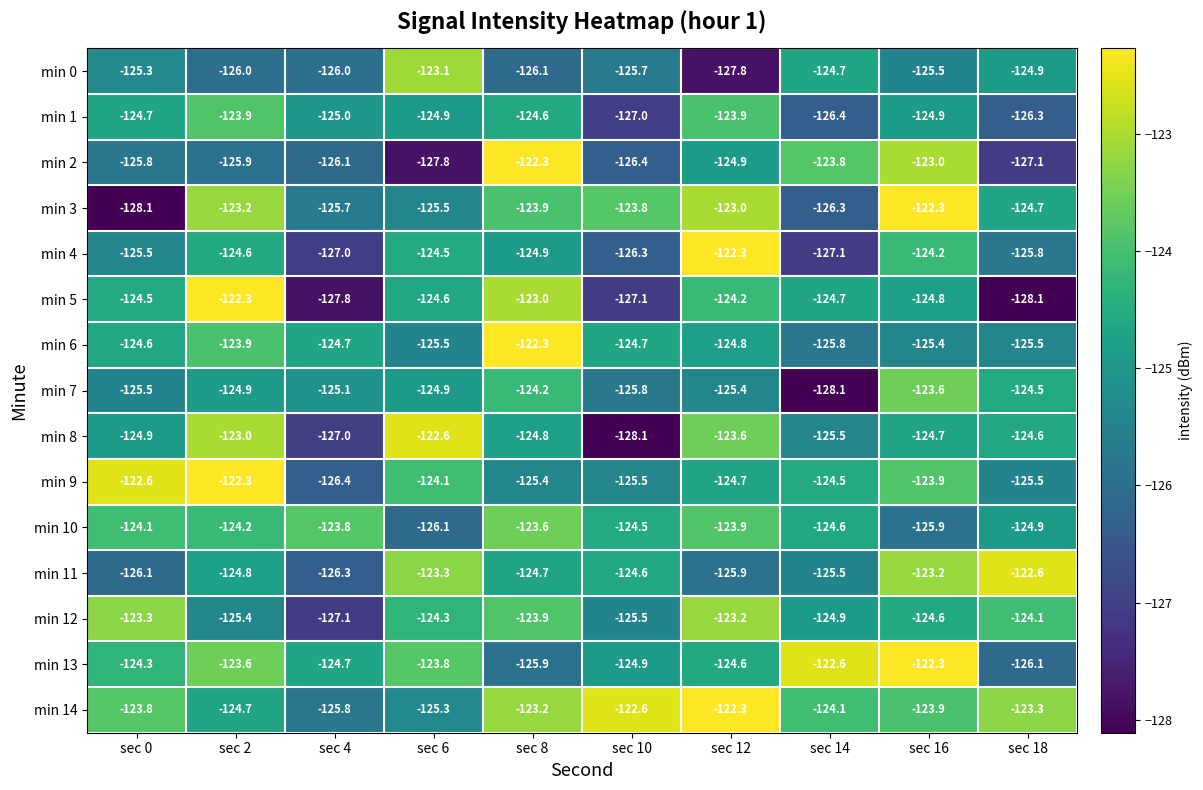

Between sec 4 and sec 14, which series saw the biggest shift?

min 5